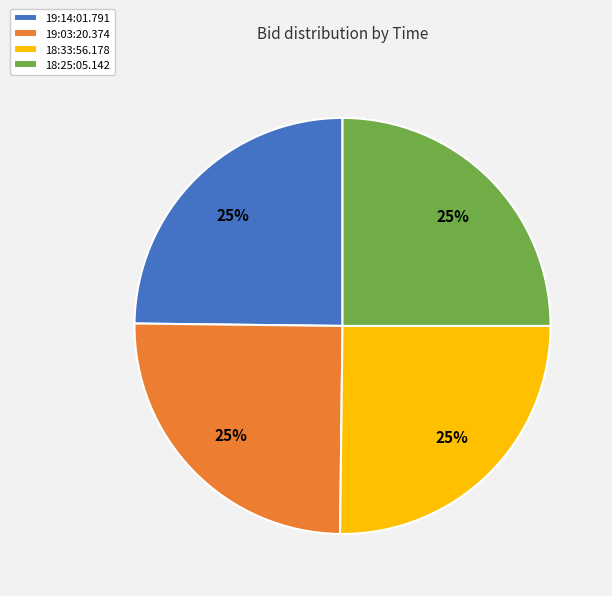

Count the number of slices in the pie.

4